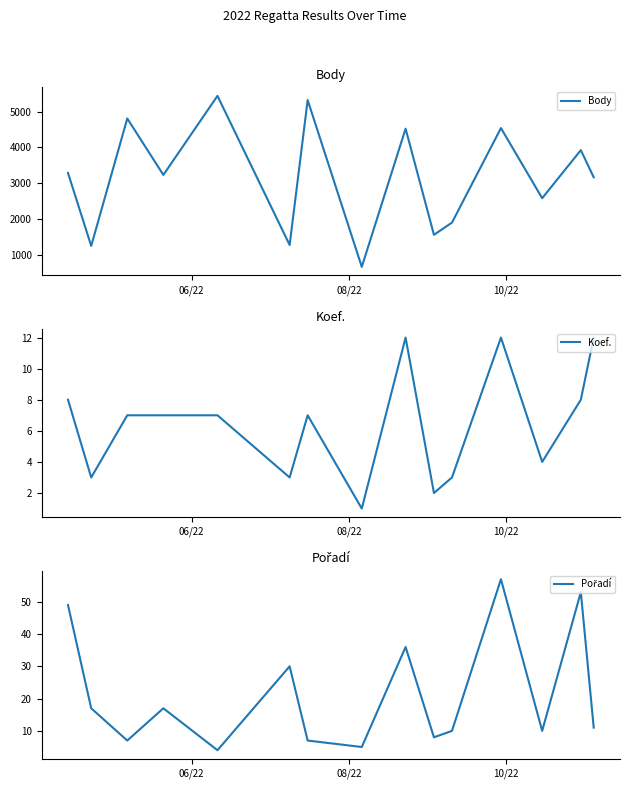

What is the value of the Pořadí point at the 9th from the left?

36